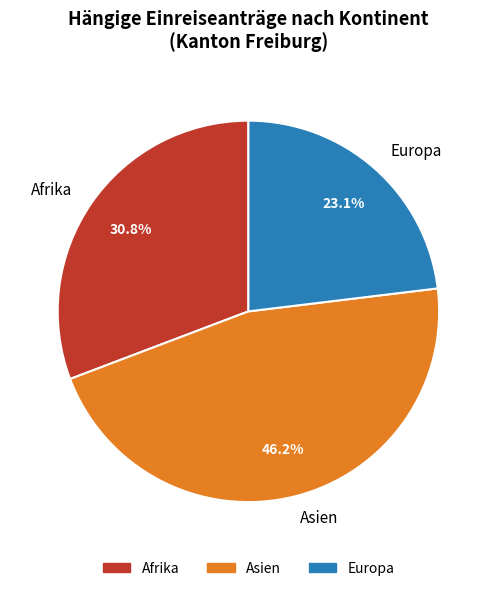

Which slice is the smallest?

Europa